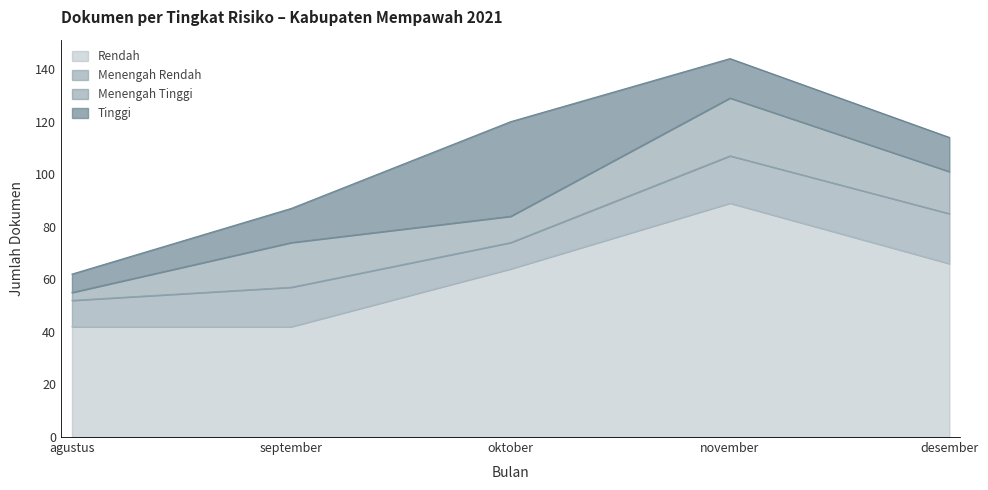

In Tinggi, how many points are higher than both neighbors (excluding endpoints)?

1